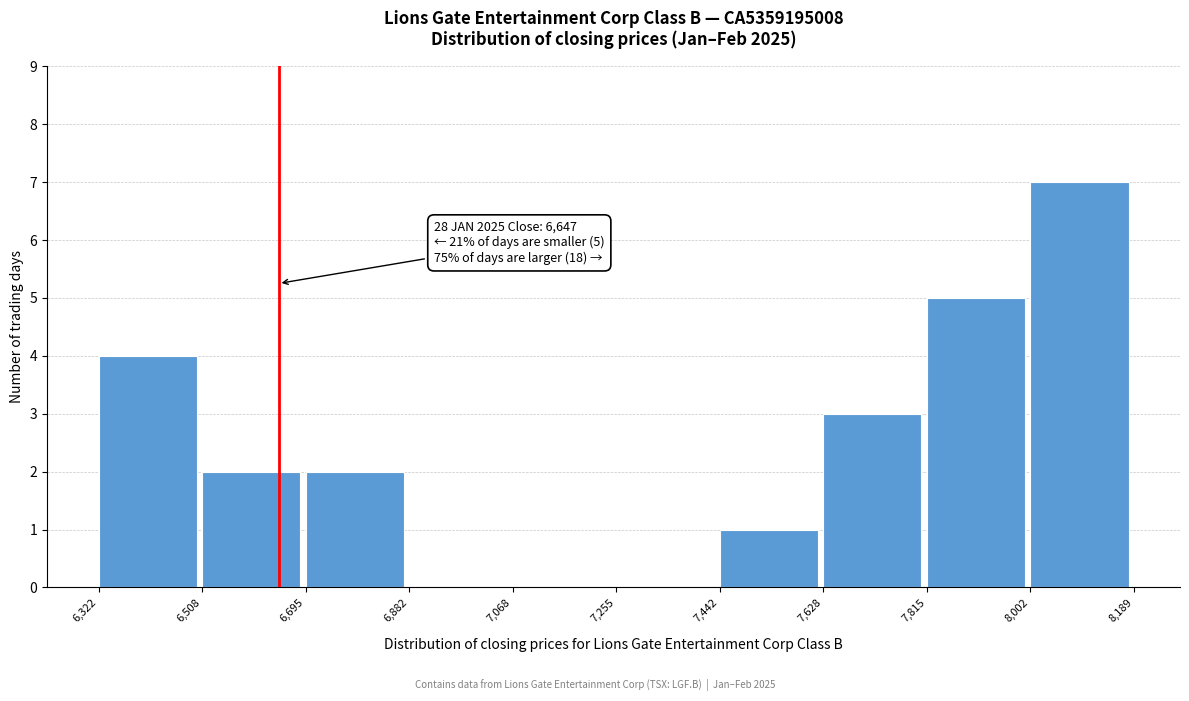

Which range on the x-axis has the tallest bar?

8,002 to 8,189